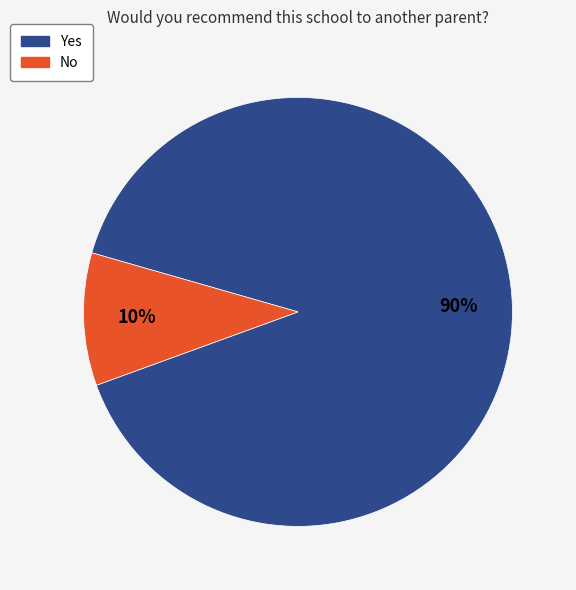

Which slice represents more than half of the pie?

Yes